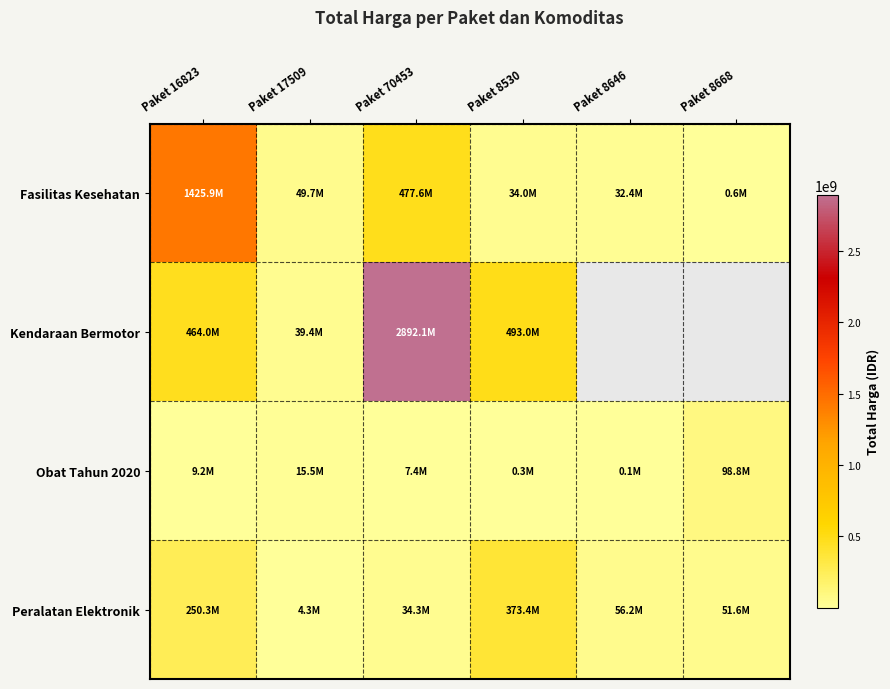

Where does the Peralatan Elektronik series first go above 56152800?

Paket 16823